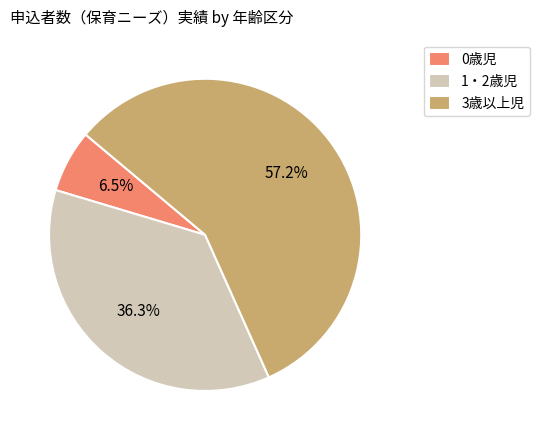

Is 3歳以上児 the majority of the pie?

Yes